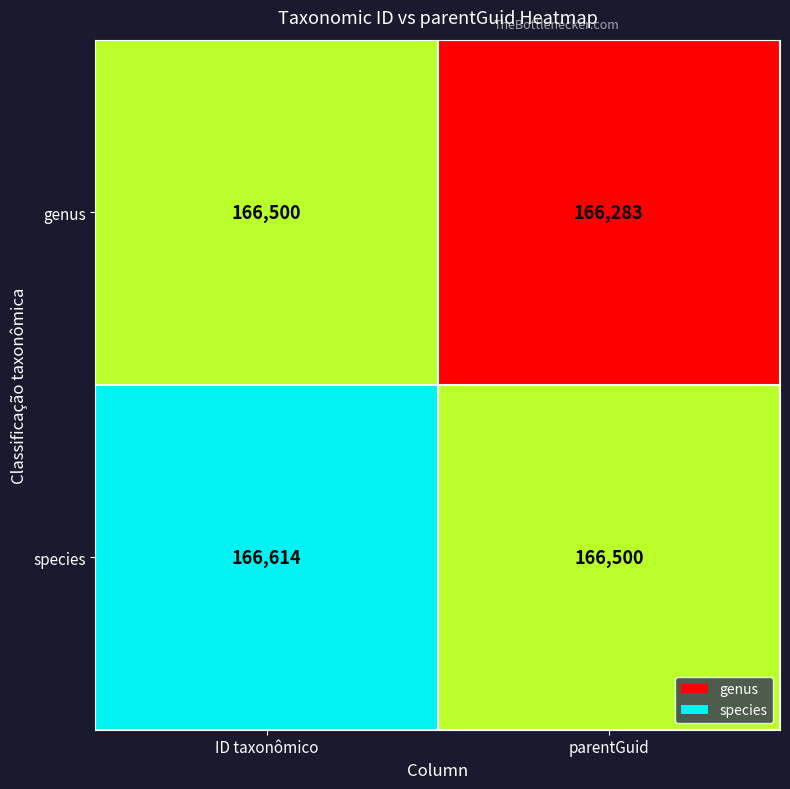

Which label corresponds to the largest value in the chart?

ID taxonômico